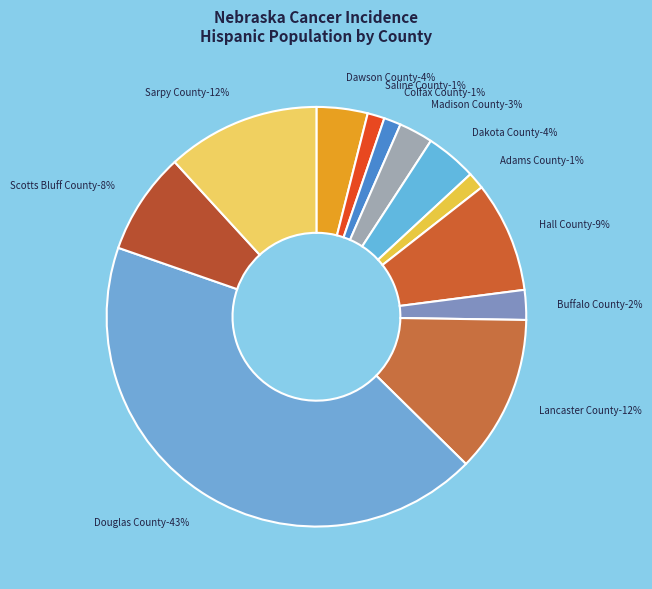

Approximately how many times larger is the value at Hall County compared to Douglas County?

0.2